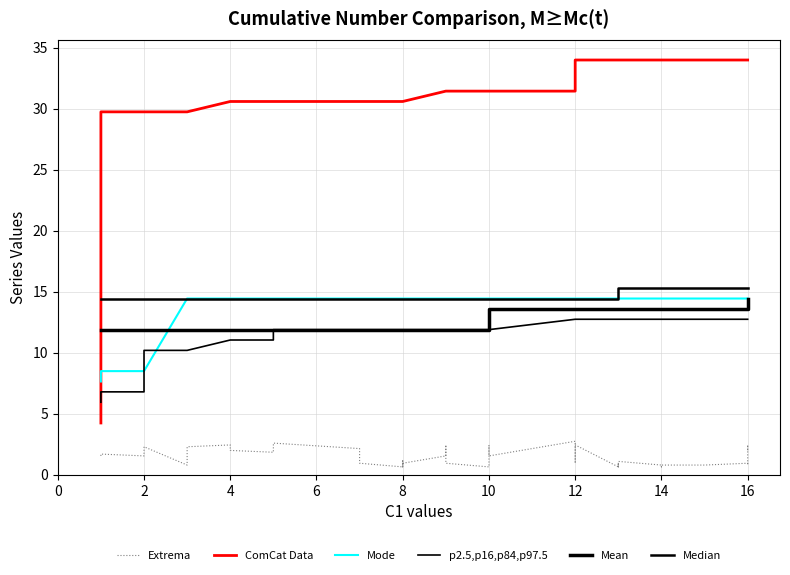

What is the minimum value shown in the chart?

0.7